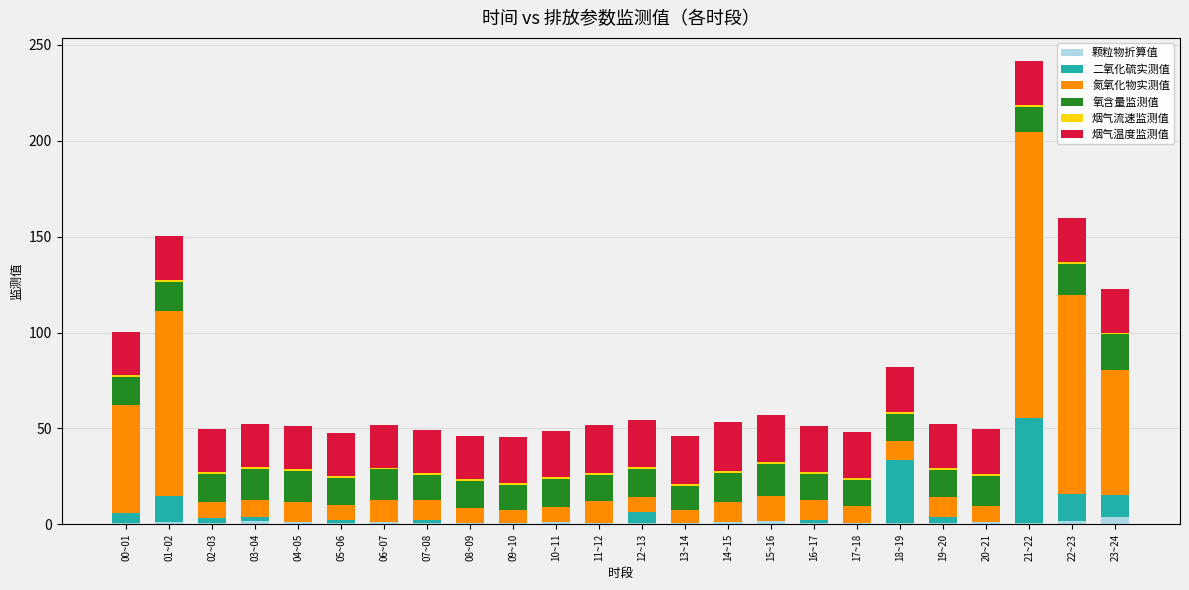

At which category is the sum across all series the highest?

21~22